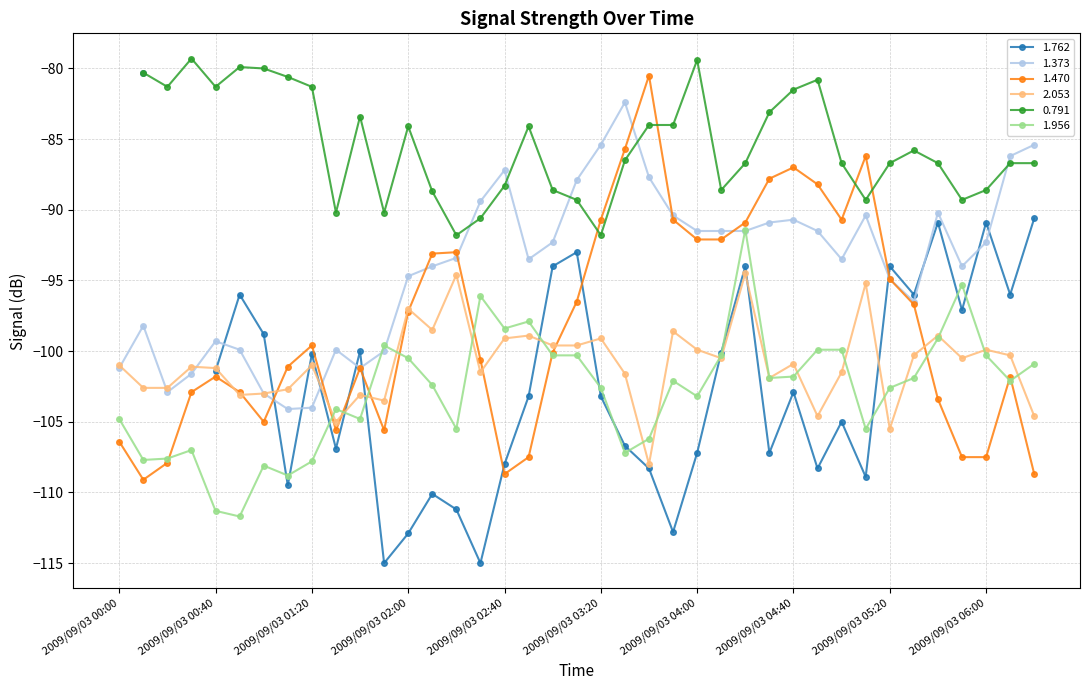

List the labels in order of 1.470 value, smallest first.

2009/09/03 00:10, 2009/09/03 02:40, 2009/09/03 06:20, 2009/09/03 00:20, 2009/09/03 02:50, 2009/09/03 05:50, 2009/09/03 06:00, 2009/09/03 00:00, 2009/09/03 01:30, 2009/09/03 01:50, 2009/09/03 01:00, 2009/09/03 05:40, 2009/09/03 00:30, 2009/09/03 00:50, 2009/09/03 00:40, 2009/09/03 06:10, 2009/09/03 01:40, 2009/09/03 01:10, 2009/09/03 02:30, 2009/09/03 03:00, 2009/09/03 01:20, 2009/09/03 02:00, 2009/09/03 05:30, 2009/09/03 03:10, 2009/09/03 05:20, 2009/09/03 02:10, 2009/09/03 02:20, 2009/09/03 04:00, 2009/09/03 04:10, 2009/09/03 04:20, 2009/09/03 03:20, 2009/09/03 03:50, 2009/09/03 05:00, 2009/09/03 04:50, 2009/09/03 04:30, 2009/09/03 04:40, 2009/09/03 05:10, 2009/09/03 03:30, 2009/09/03 03:40